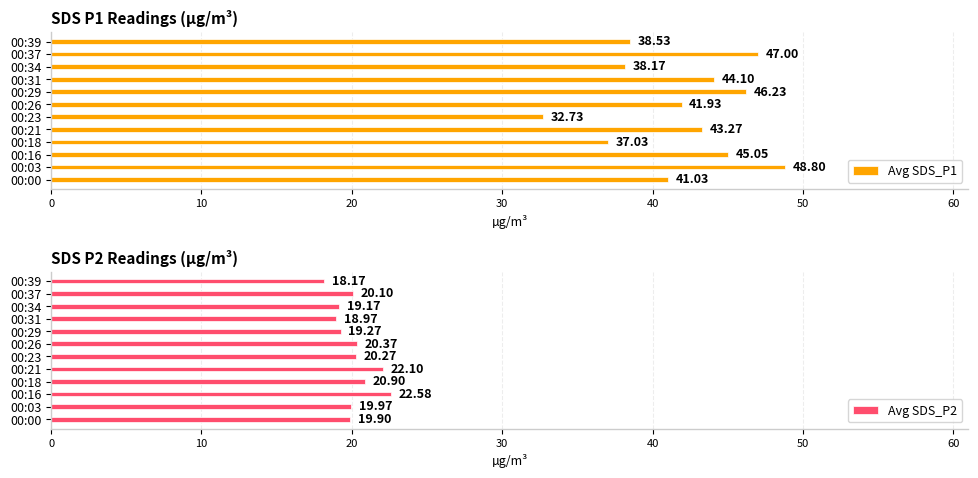

Which series has the largest total across all categories?

Avg SDS_P1